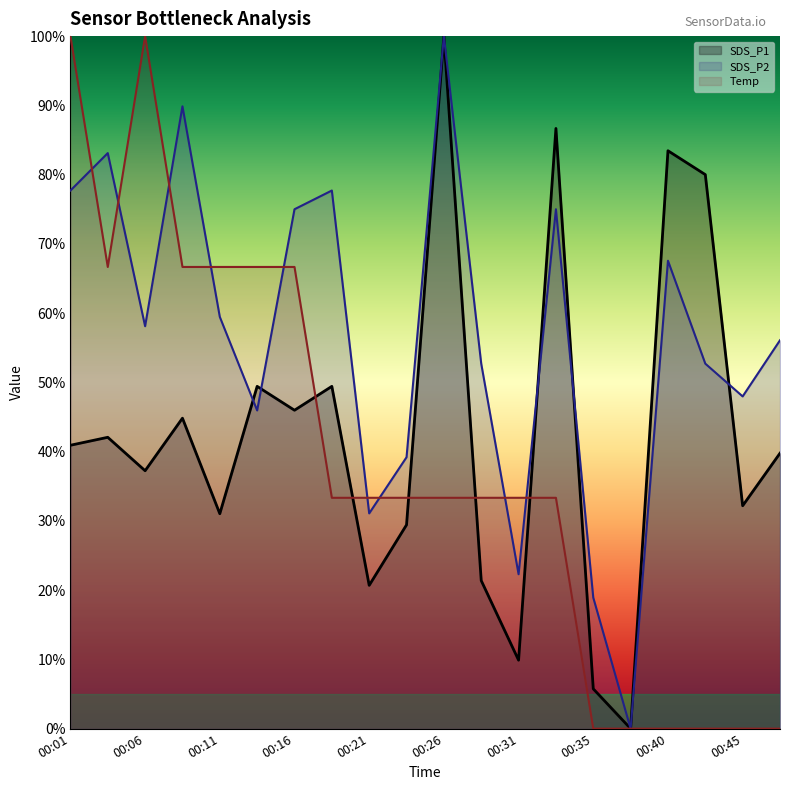

Which series has the largest total across all categories?

SDS_P2